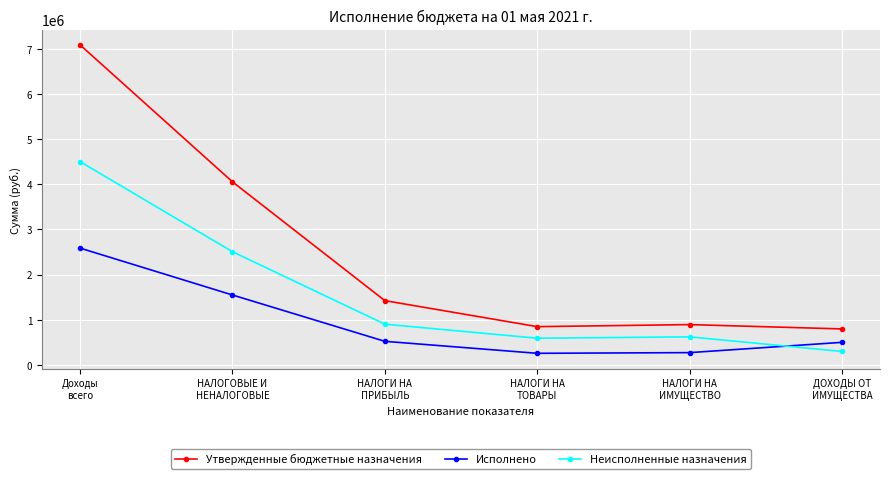

What is the value of the Неисполненные назначения point at the 3rd from the left?

901363.9